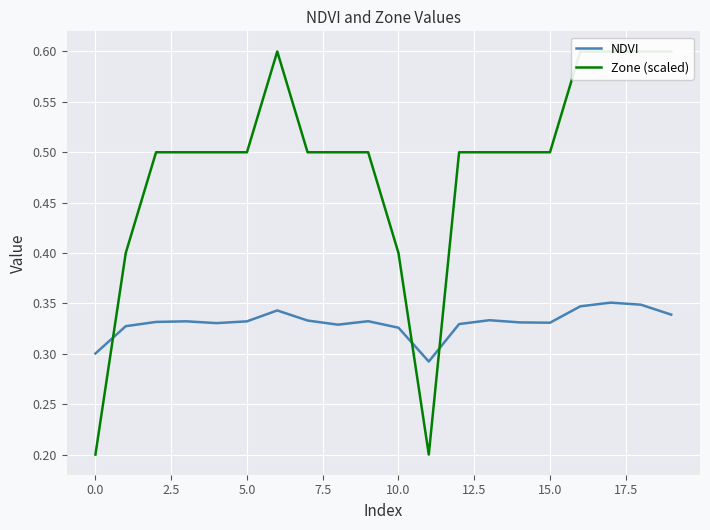

What is the value of the Zone (scaled) point at the 18th from the left?

0.6